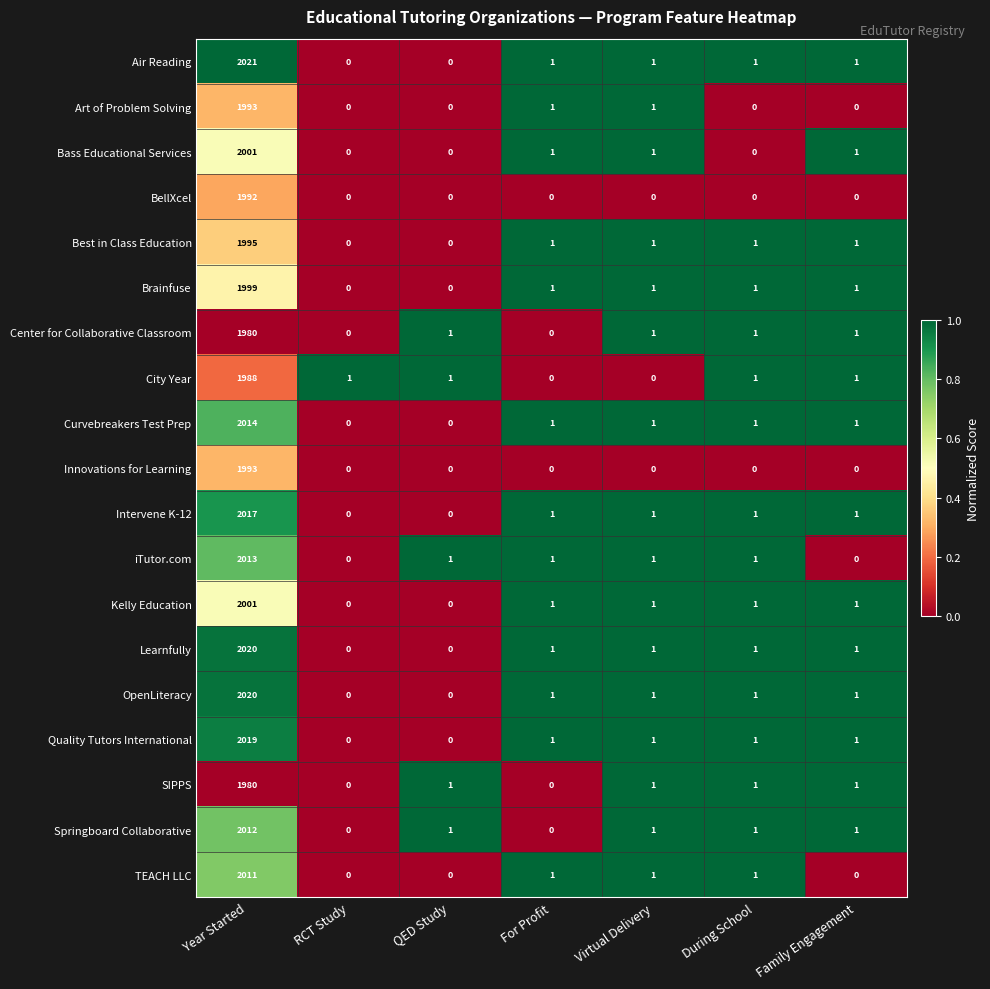

What is the average value of the Best in Class Education series?

286